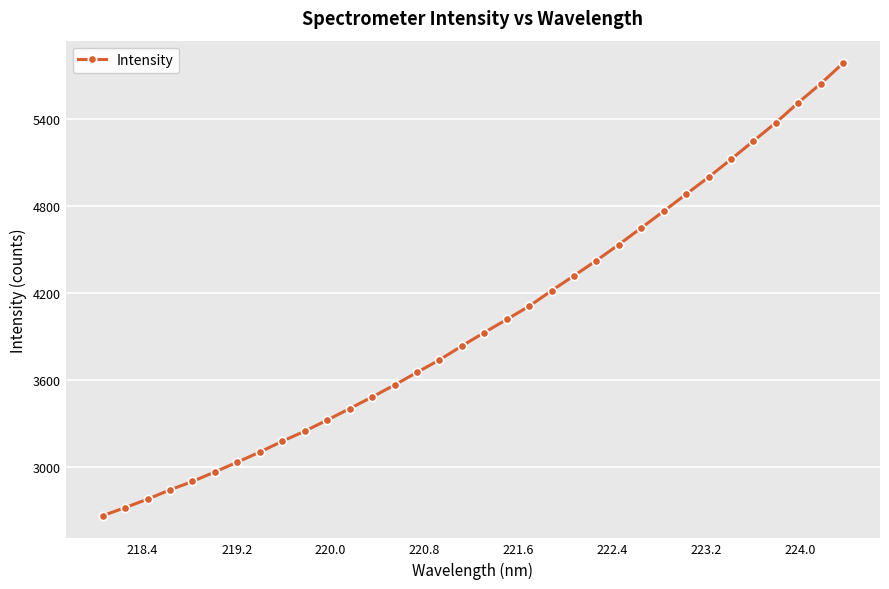

What is the average value?

3999.2